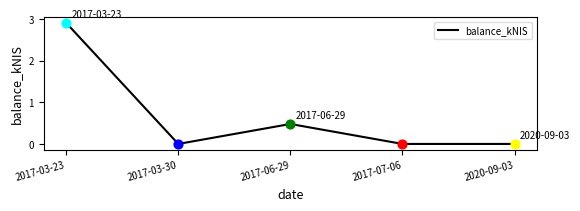

What is the change in value from 2017-06-29 to 2020-09-03?

-0.5